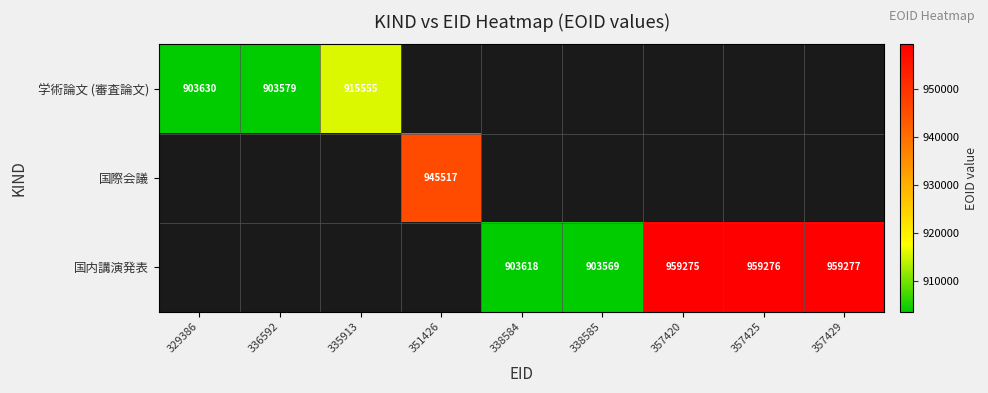

The 国内講演発表 series shows 903569 at 338585. True or false?

True